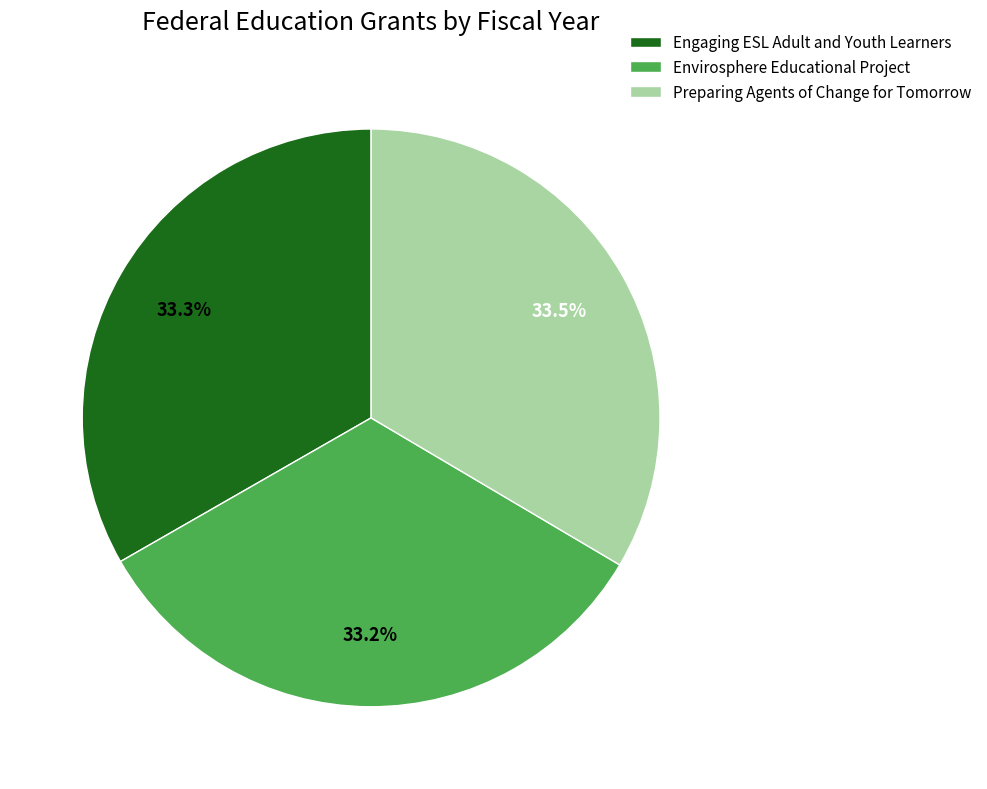

Combined, what portion of the pie is Engaging ESL Adult and Youth Learners and Envirosphere Educational Project?

66.5%